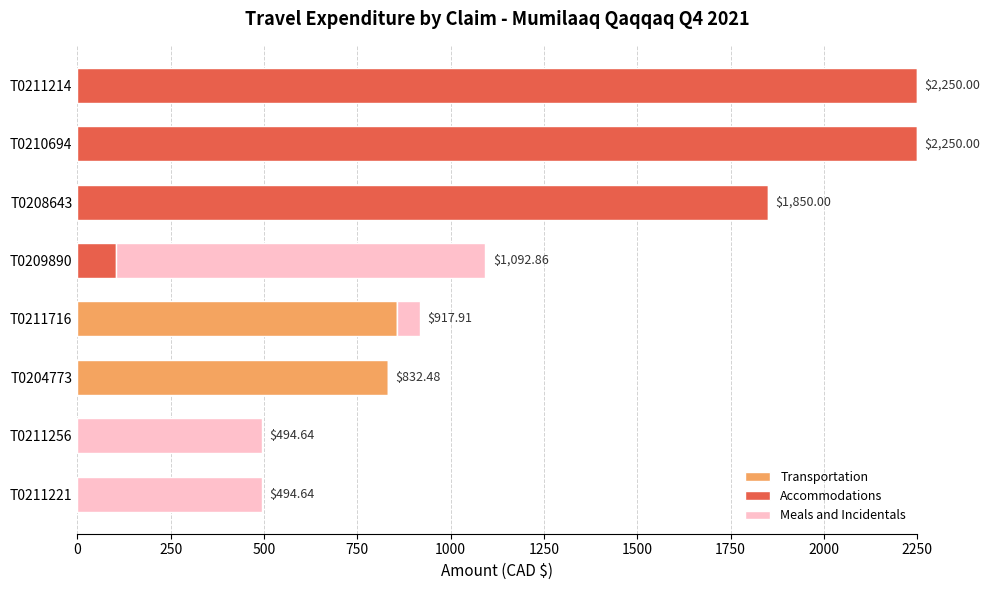

Count the number of categories in the chart.

8